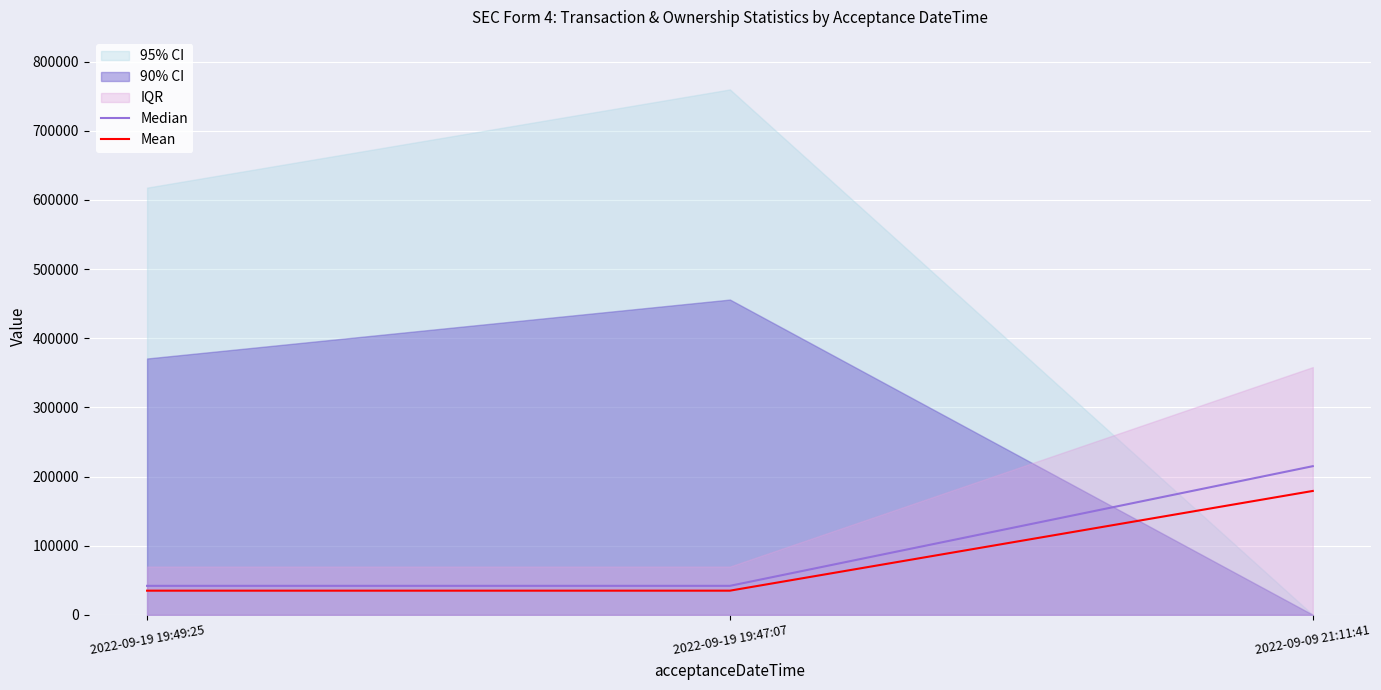

Which series has the largest range (max minus min)?

Median